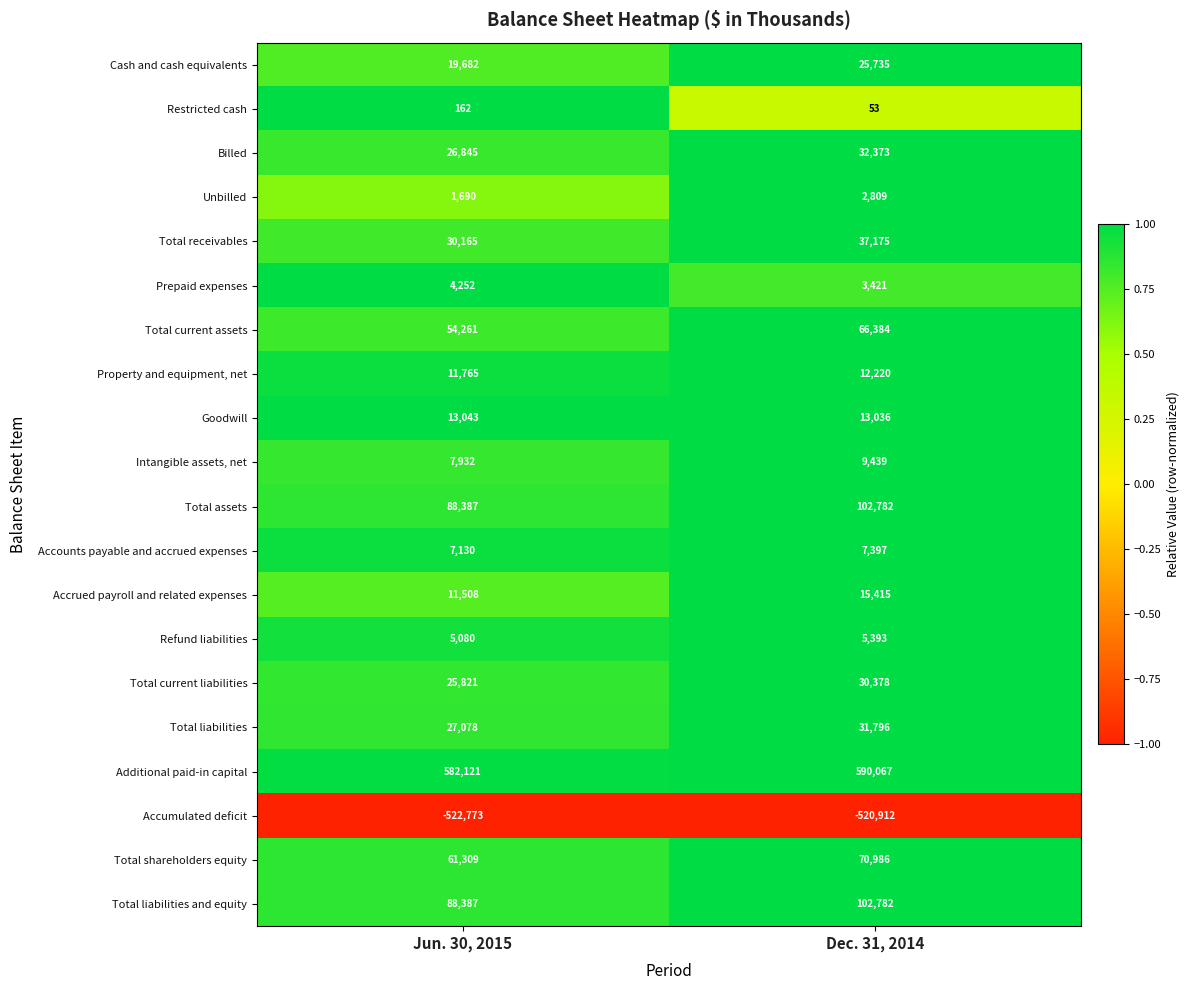

The value of Accrued payroll and related expenses at Jun. 30, 2015 is 6872. True or false?

False